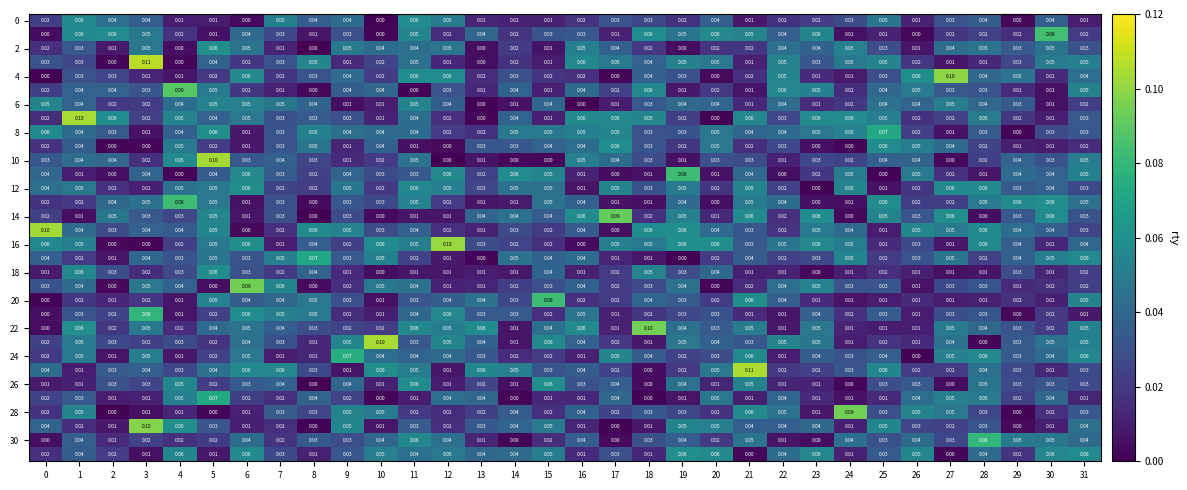

How many series are shown in this chart?

32